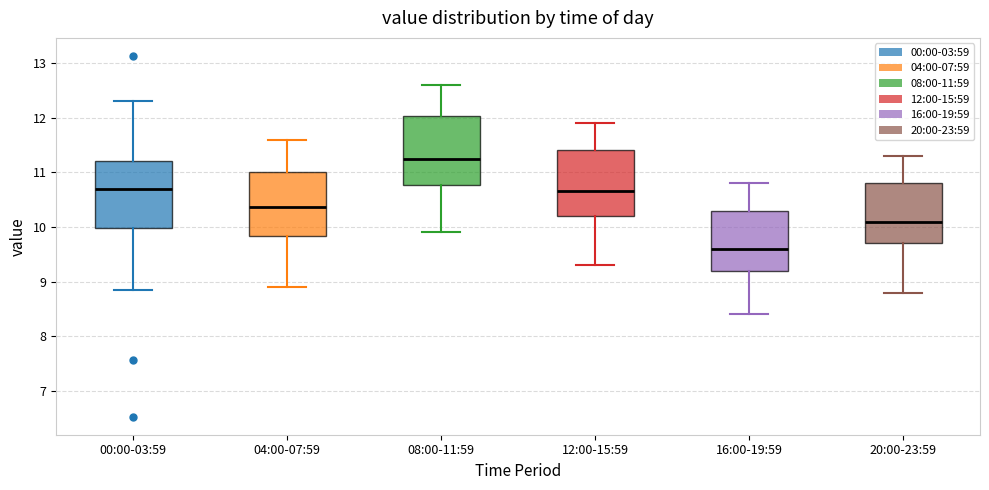

Reading left to right, transcribe this box plot: for each box, give where its median line is, the range the box spans, and where its two whiskers end, as read against the y-axis. The values are not printed on the chart, so give them approximately, as read against the axis.

00:00-03:59: median 10.7, box 10.0 to 11.2, whiskers 8.9 to 12.3
04:00-07:59: median 10.4, box 9.8 to 11.0, whiskers 8.9 to 11.6
08:00-11:59: median 11.3, box 10.8 to 12.0, whiskers 9.9 to 12.6
12:00-15:59: median 10.7, box 10.2 to 11.4, whiskers 9.3 to 11.9
16:00-19:59: median 9.6, box 9.2 to 10.3, whiskers 8.4 to 10.8
20:00-23:59: median 10.1, box 9.7 to 10.8, whiskers 8.8 to 11.3